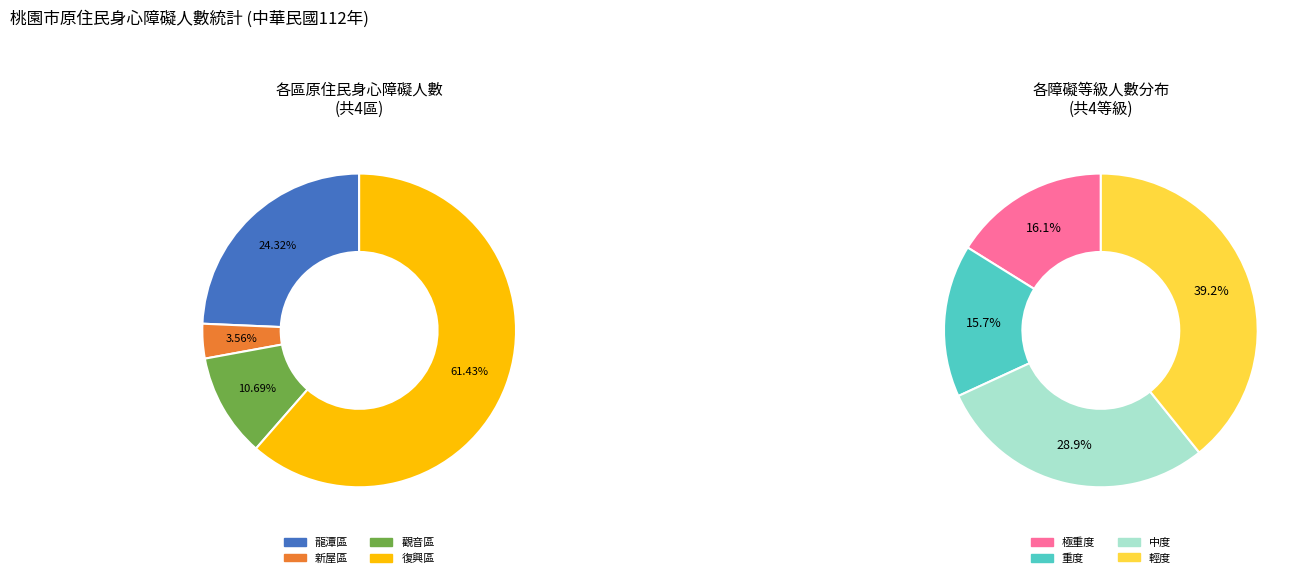

To the nearest percent, what is the difference between the 新屋區 and 龍潭區 slice percentages?

21%